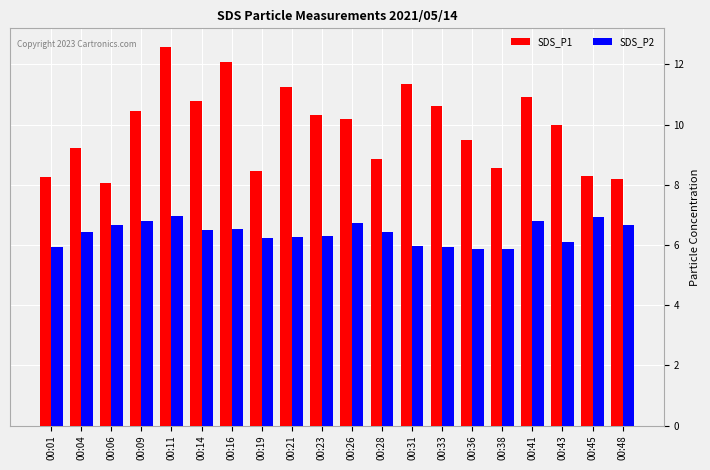

Is the value of SDS_P2 at 00:01 greater than the value of SDS_P1 at 00:19?

No